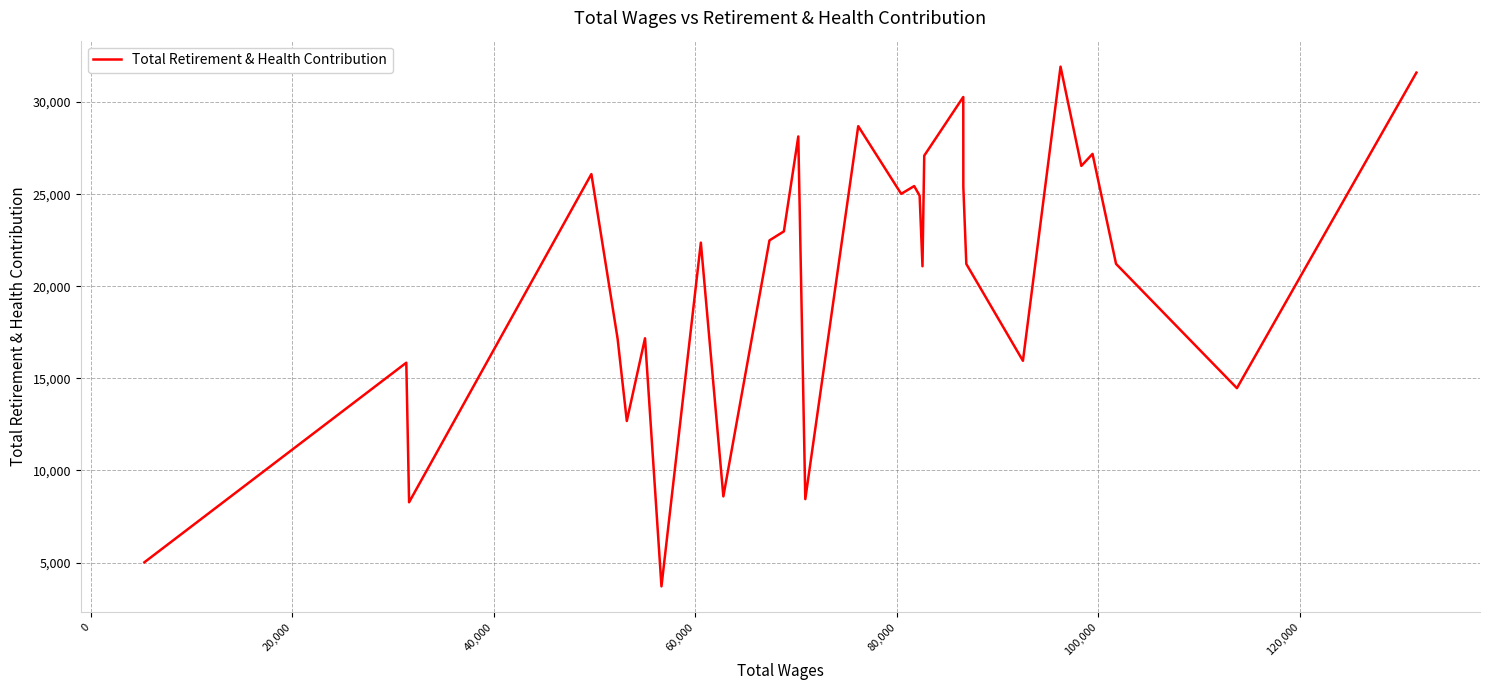

What is the maximum value shown in the chart?

31924